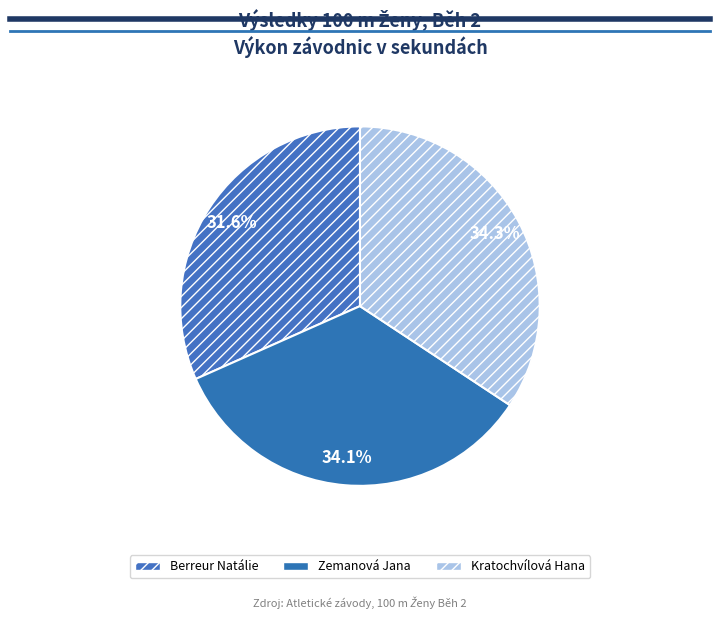

To the nearest percent, what is the difference between the Kratochvílová Hana and Berreur Natálie slice percentages?

3%